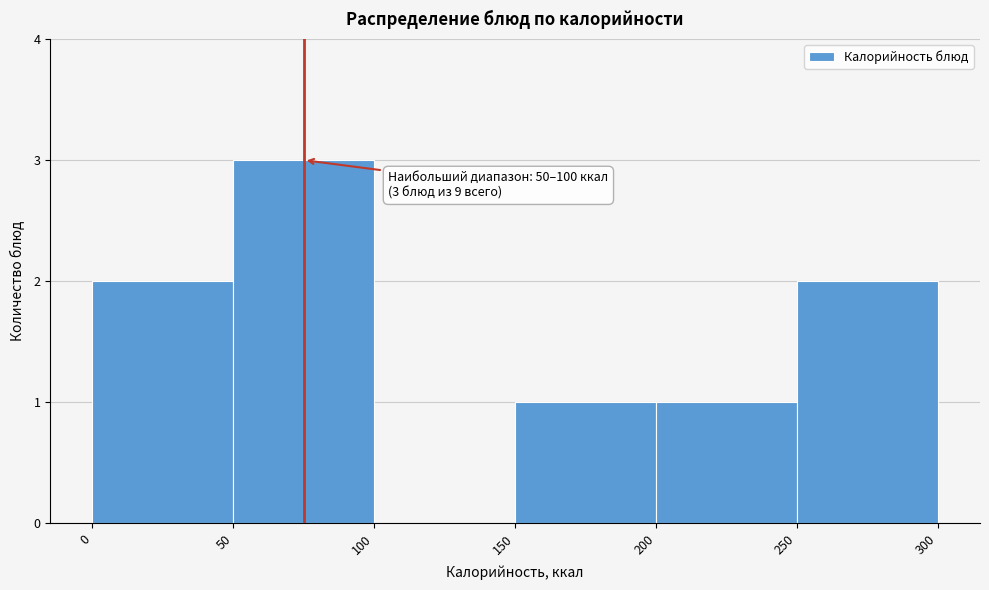

Over which range of the x-axis is the bar tallest?

50 to 100